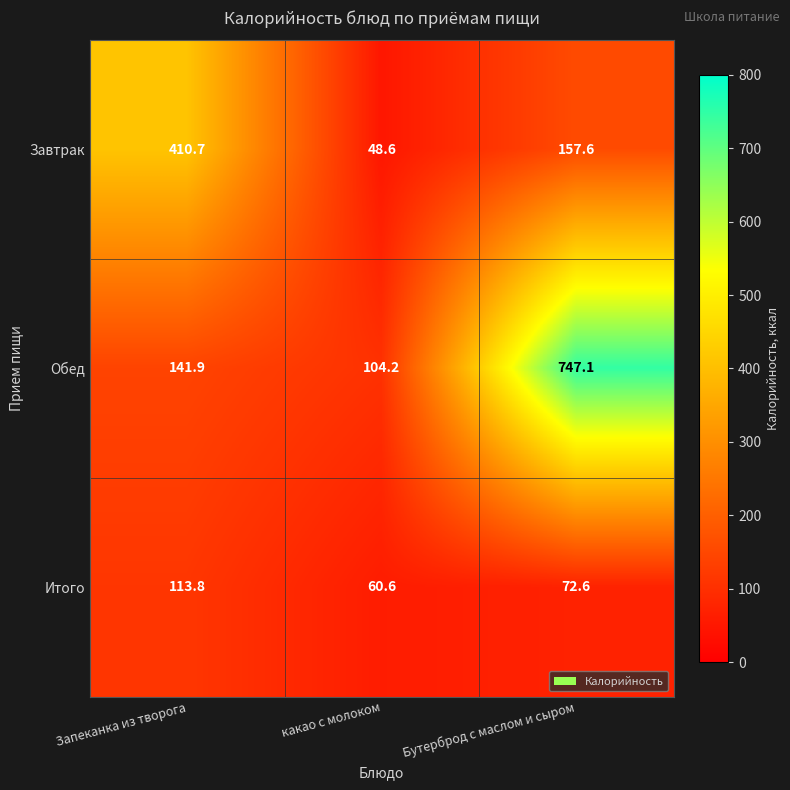

At Запеканка из творога, list the series in order from smallest to largest.

Итого, Обед, Завтрак